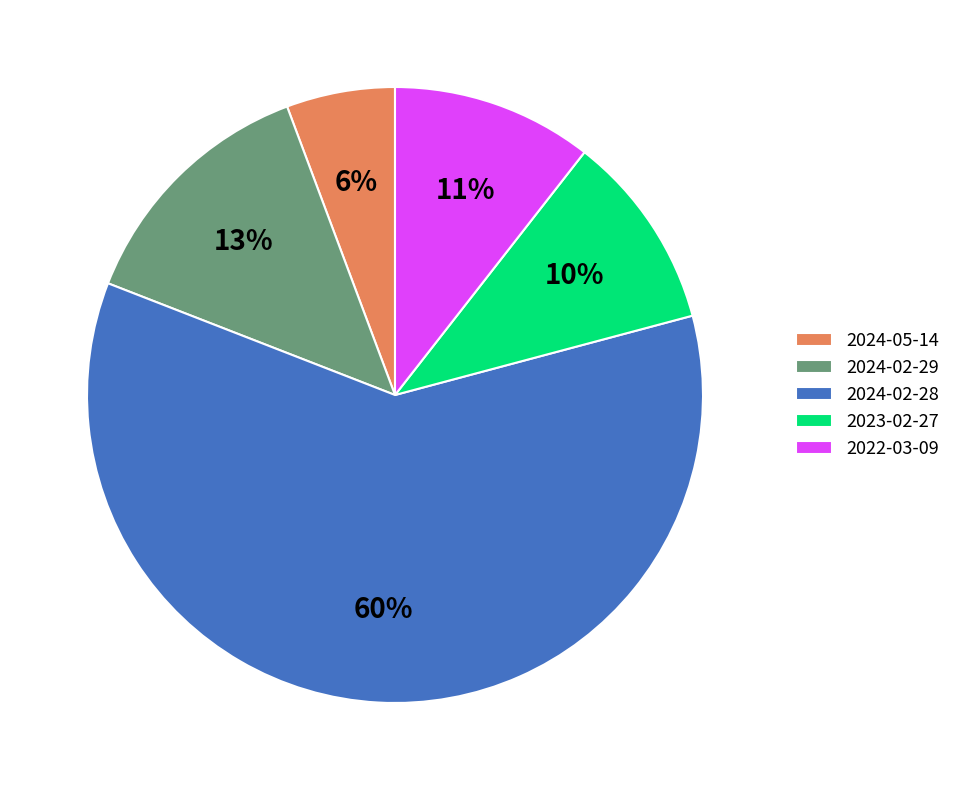

Between 2022-03-09 and 2024-02-28, which is larger?

2024-02-28